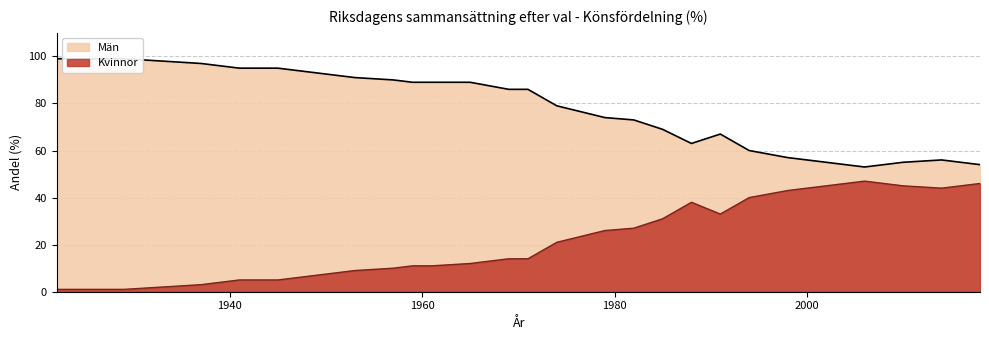

What is the value of the Kvinnor point at the 13th from the left?

12